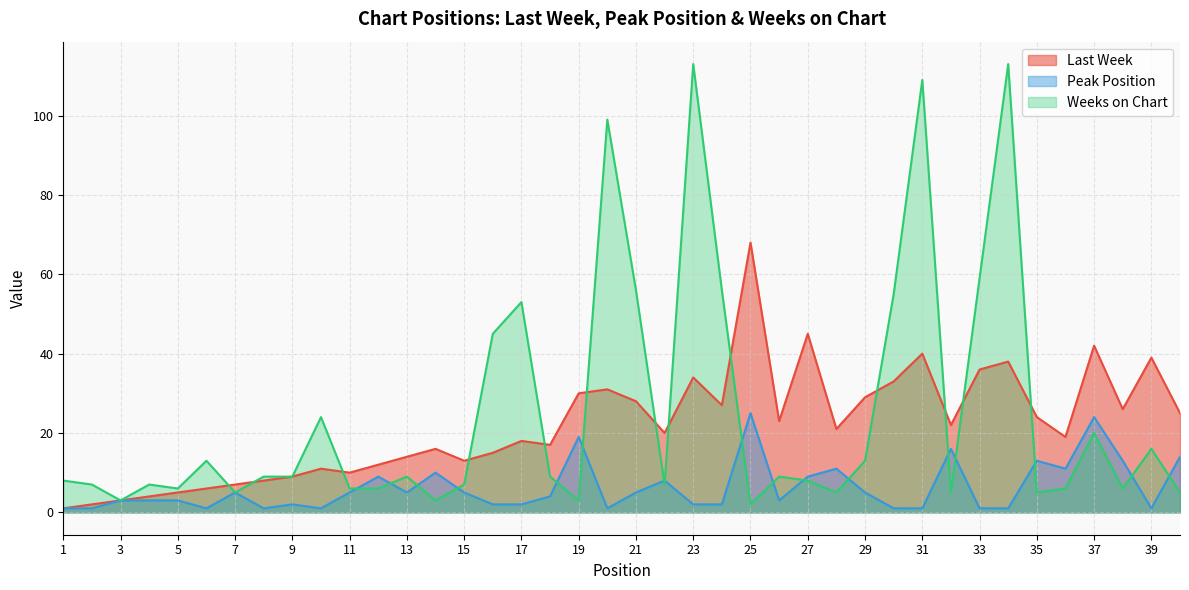

List the series in order of their peak value, highest first.

Weeks on Chart, Last Week, Peak Position